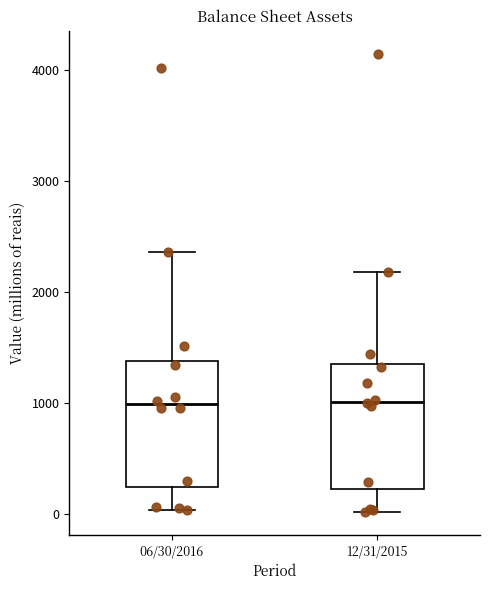

Where does the median line of the box for 06/30/2016 sit on the y-axis? The values are not printed on the chart, so give them approximately, as read against the axis.

1000